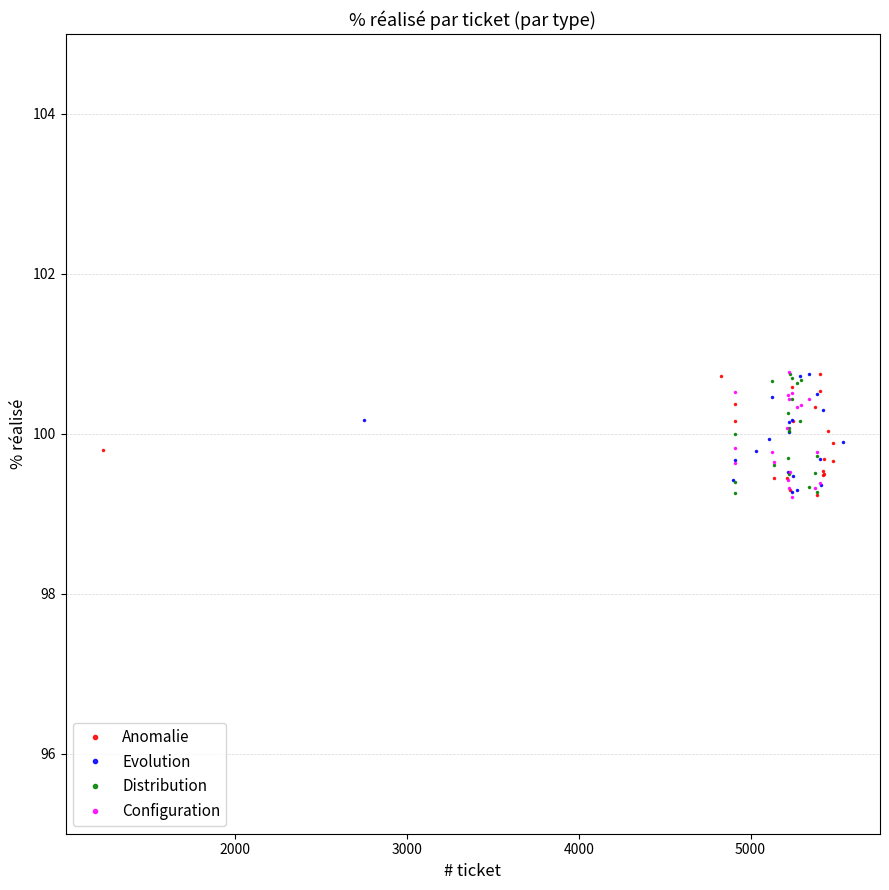

How many lines are shown in the chart?

4